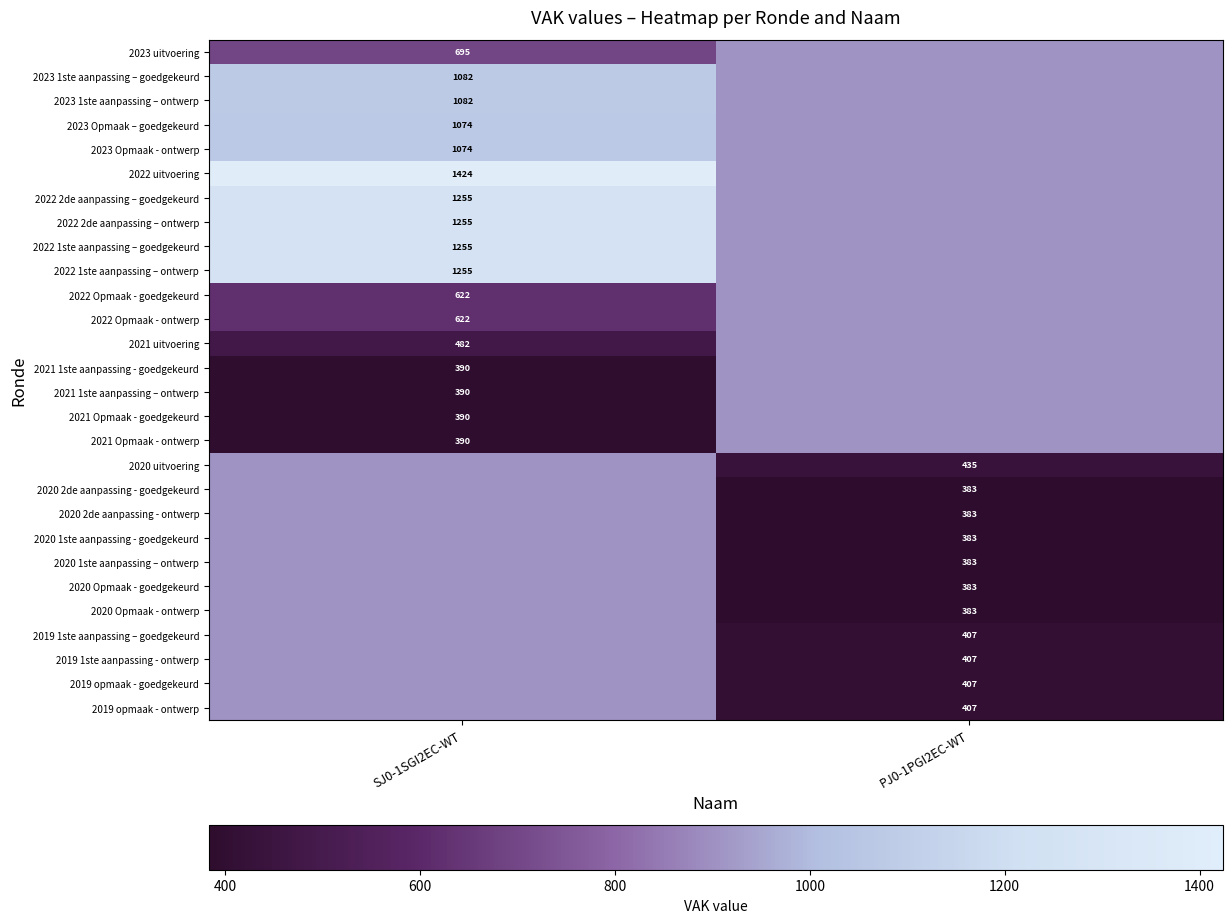

True or false: 2023 1ste aanpassing – goedgekeurd has a value of 1082.0 at SJ0-1SGI2EC-WT.

True